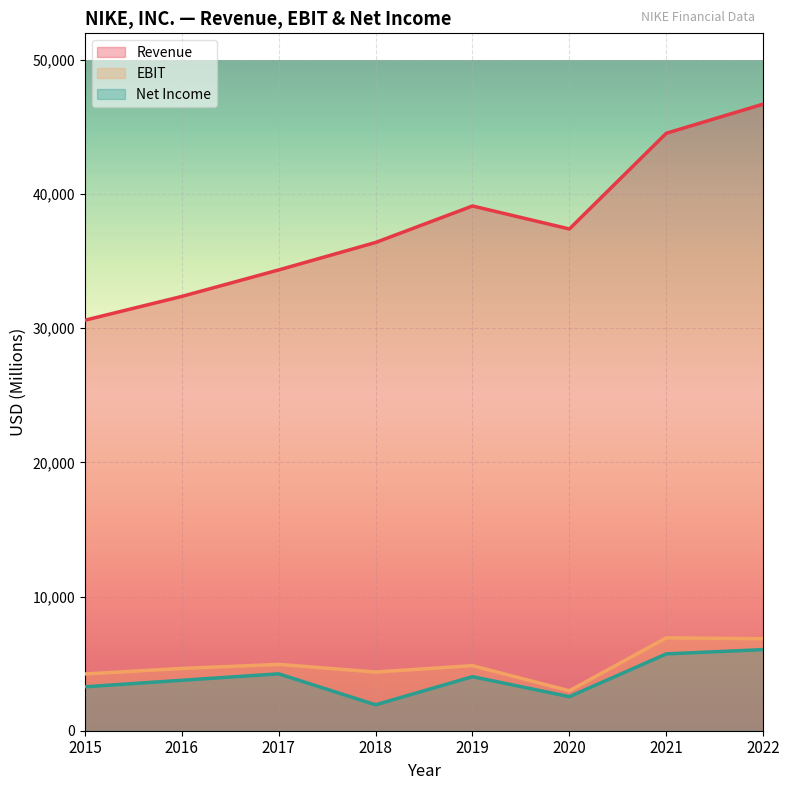

How many lines are shown in the chart?

3